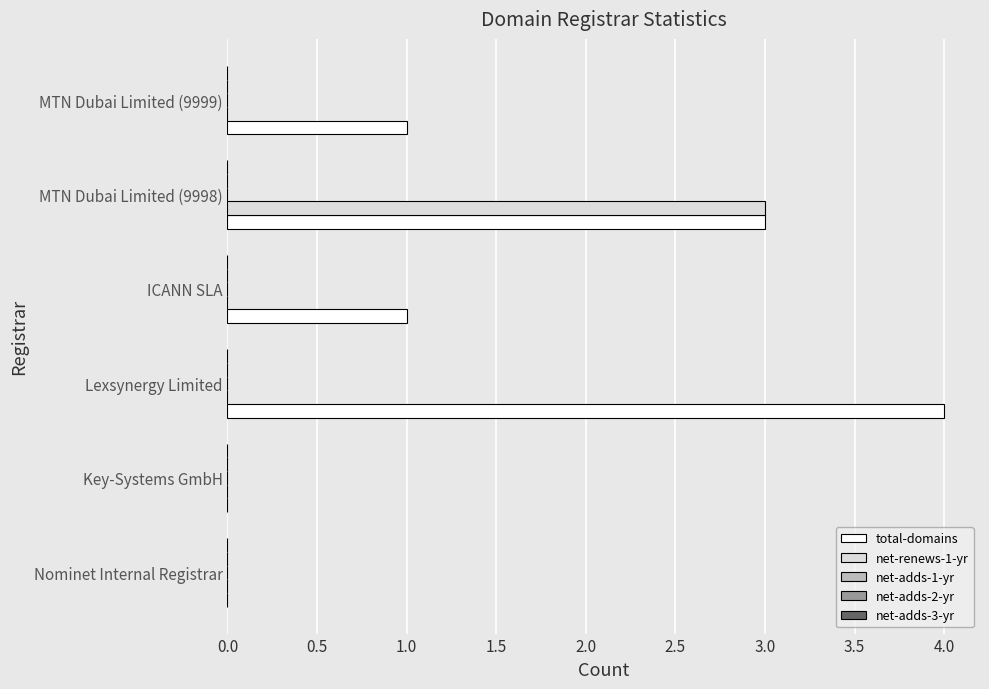

Which series has the largest range (max minus min)?

total-domains